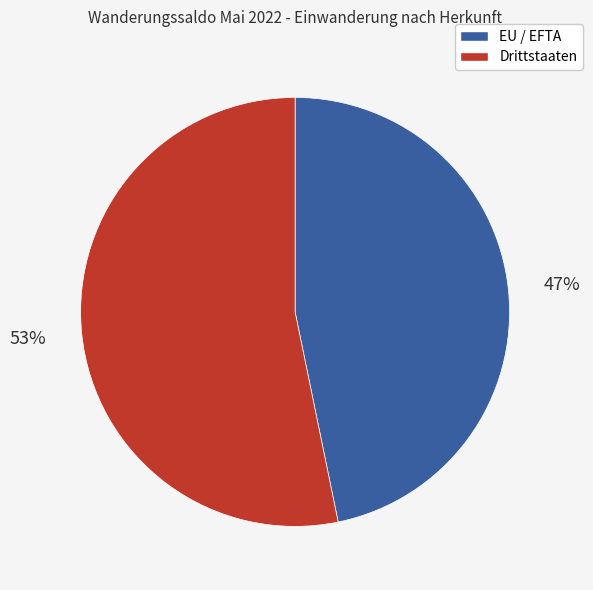

Rank the categories by value from lowest to highest.

EU / EFTA, Drittstaaten